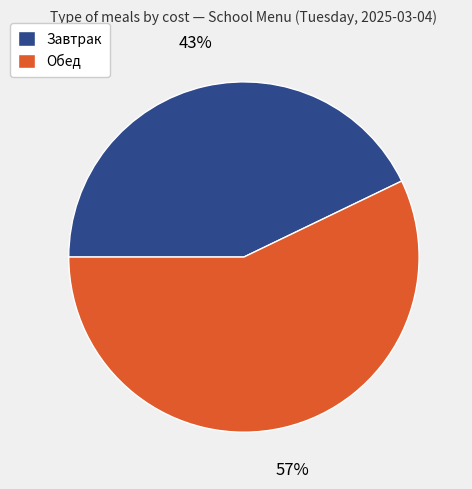

Combined, do Завтрак and Обед account for over 50%?

Yes